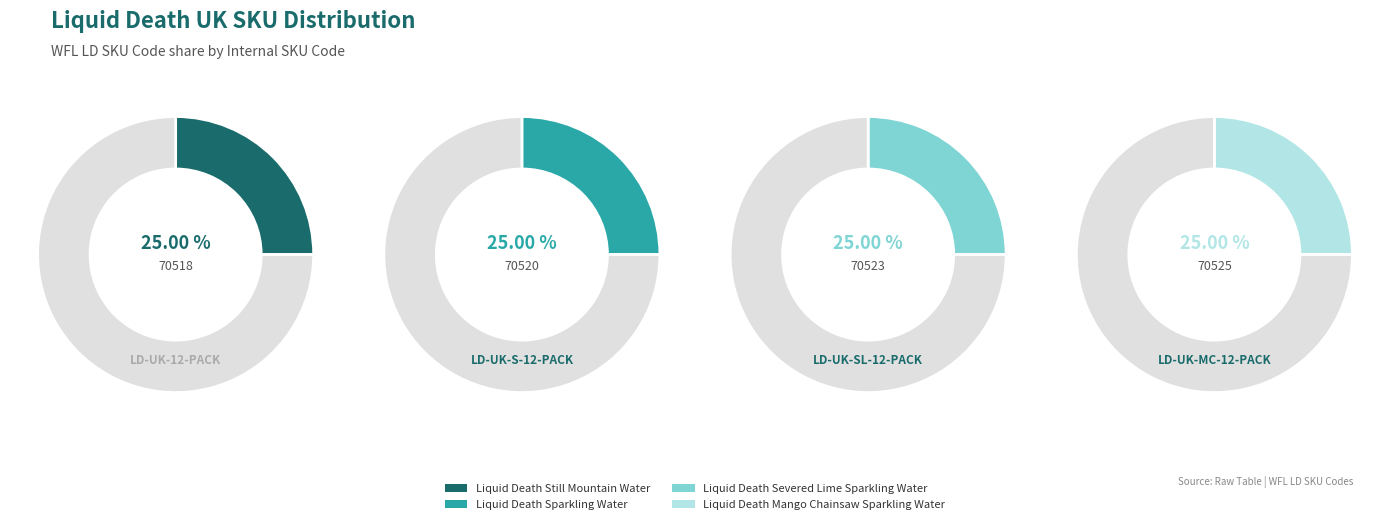

How many segments does this pie chart have?

4